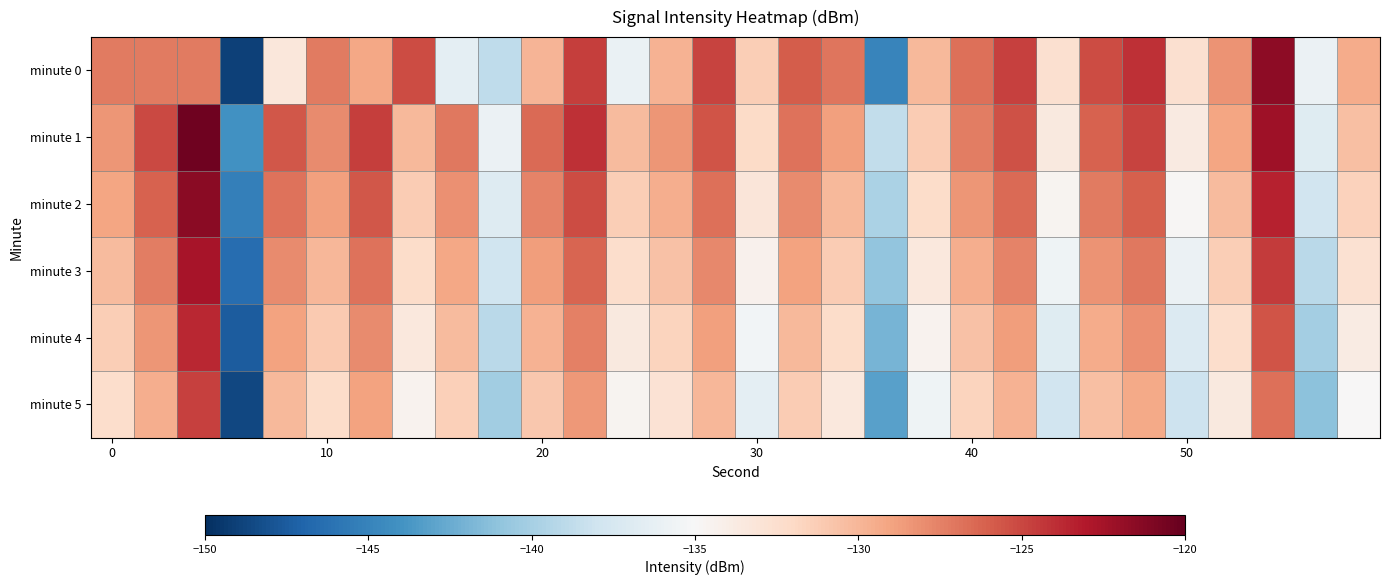

Reading left to right, what are all the values shown in this chart?

minute 0: -127.2	-127.2	-127.2	-149.0	-133.4	-127.2	-129.2	-125.2	-136.4	-138.8	-129.9	-124.6	-136.0	-129.8	-124.8	-131.3	-126.0	-126.9	-144.9	-130.1	-126.7	-124.8	-132.6	-125.2	-124.1	-132.6	-128.3	-121.6	-135.9	-129.4
minute 1: -128.3	-125.1	-120.4	-144.0	-125.7	-127.9	-124.6	-130.1	-127.0	-135.9	-126.5	-124.1	-130.2	-128.4	-125.6	-132.1	-126.8	-128.9	-138.7	-131.2	-127.3	-125.4	-133.5	-126.1	-124.9	-133.7	-129.1	-122.3	-136.8	-130.5
minute 2: -129.1	-126.2	-121.5	-145.3	-126.8	-128.9	-125.7	-131.2	-128.1	-136.9	-127.6	-125.2	-131.3	-129.5	-126.7	-133.2	-127.9	-130.1	-139.8	-132.3	-128.4	-126.5	-134.6	-127.2	-126.0	-134.8	-130.2	-123.4	-137.9	-131.6
minute 3: -130.2	-127.3	-122.6	-146.4	-127.9	-130.0	-126.8	-132.3	-129.2	-138.0	-128.7	-126.3	-132.4	-130.6	-127.8	-134.3	-129.0	-131.2	-140.9	-133.4	-129.5	-127.6	-135.7	-128.3	-127.1	-135.9	-131.3	-124.5	-139.0	-132.7
minute 4: -131.3	-128.4	-123.7	-147.5	-129.0	-131.1	-127.9	-133.4	-130.3	-139.1	-129.8	-127.4	-133.5	-131.7	-128.9	-135.4	-130.1	-132.3	-142.0	-134.5	-130.6	-128.7	-136.8	-129.4	-128.2	-137.0	-132.4	-125.6	-140.1	-133.8
minute 5: -132.4	-129.5	-124.8	-148.6	-130.1	-132.2	-129.0	-134.5	-131.4	-140.2	-130.9	-128.5	-134.6	-132.8	-130.0	-136.5	-131.2	-133.4	-143.1	-135.6	-131.7	-129.8	-137.9	-130.5	-129.3	-138.1	-133.5	-126.7	-141.2	-134.9